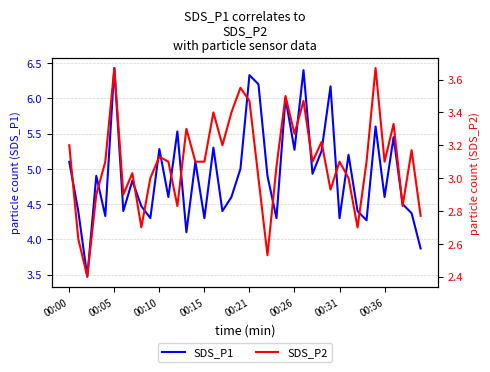

What is the sum of the SDS_P2 values at 13 and 19?

6.8